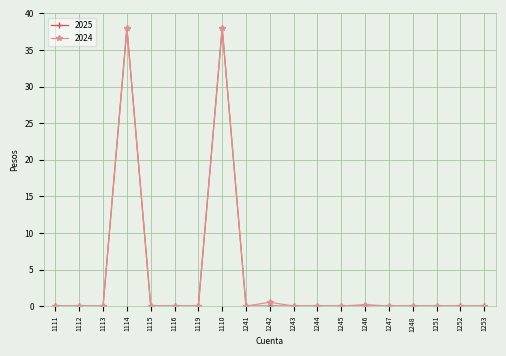

True or false: 2024 has more than 1 points higher than both neighbors.

True